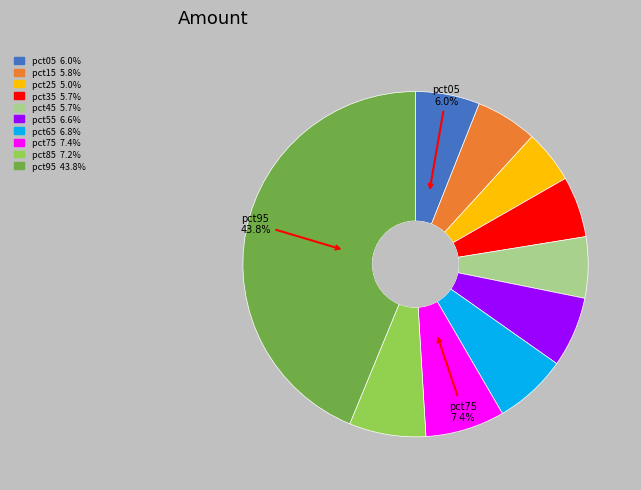

Count the number of slices in the pie.

10